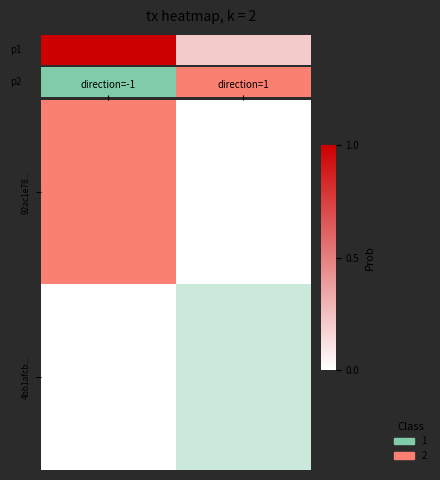

What is the total value across all series at direction=-1?

64